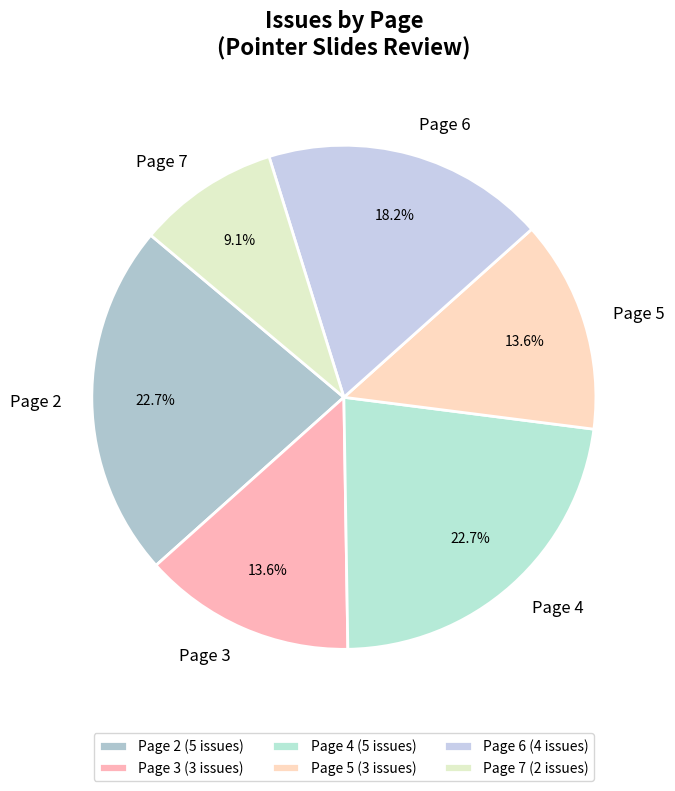

Combined, what portion of the pie is Page 7 and Page 2?

31.8%